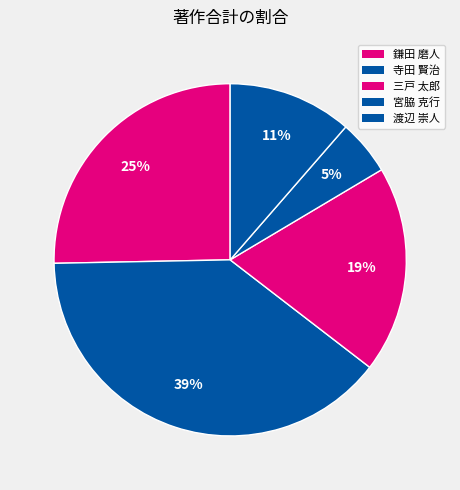

What is the smallest slice in the pie chart?

宮脇 克行